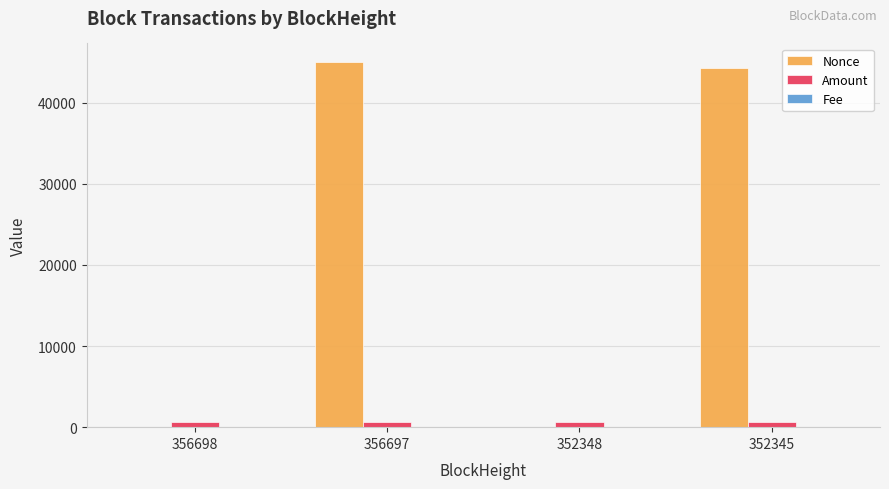

Is the value of Amount at 352345 greater than the value of Nonce at 356697?

No